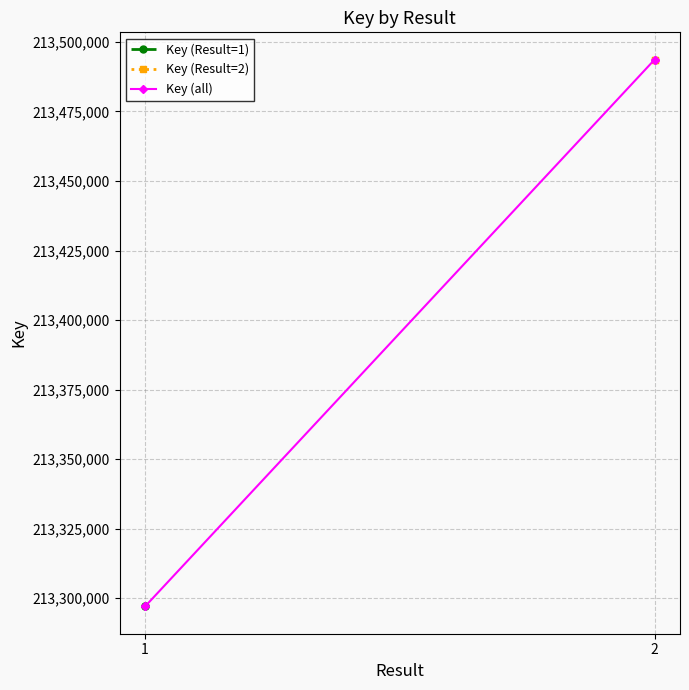

What is the difference between the maximum and minimum values?

196616